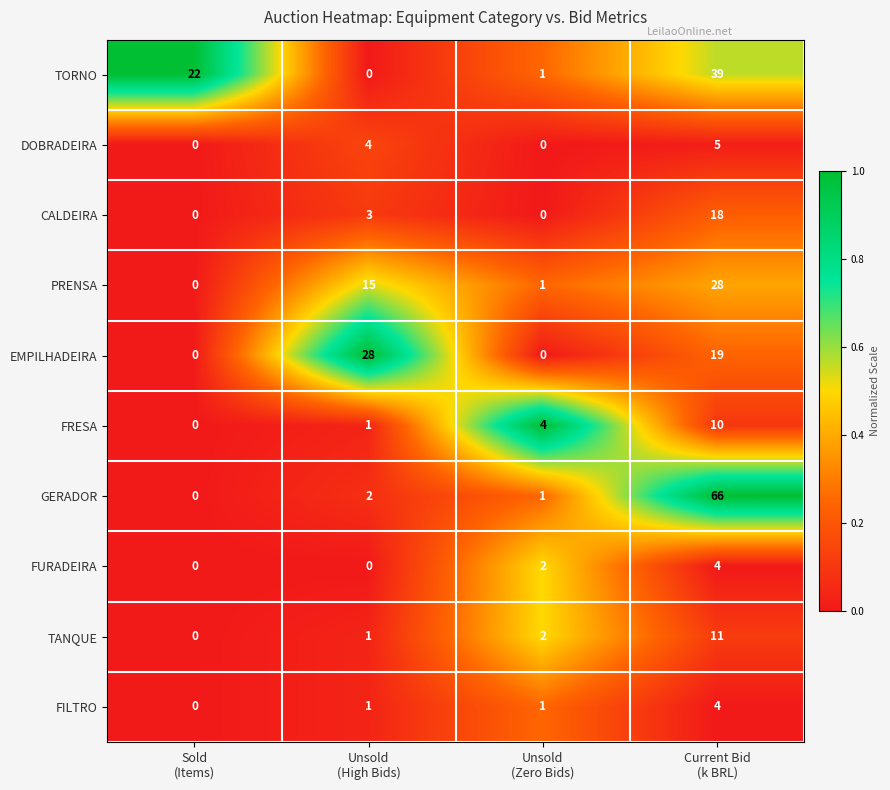

Which series has the largest total across all categories?

GERADOR